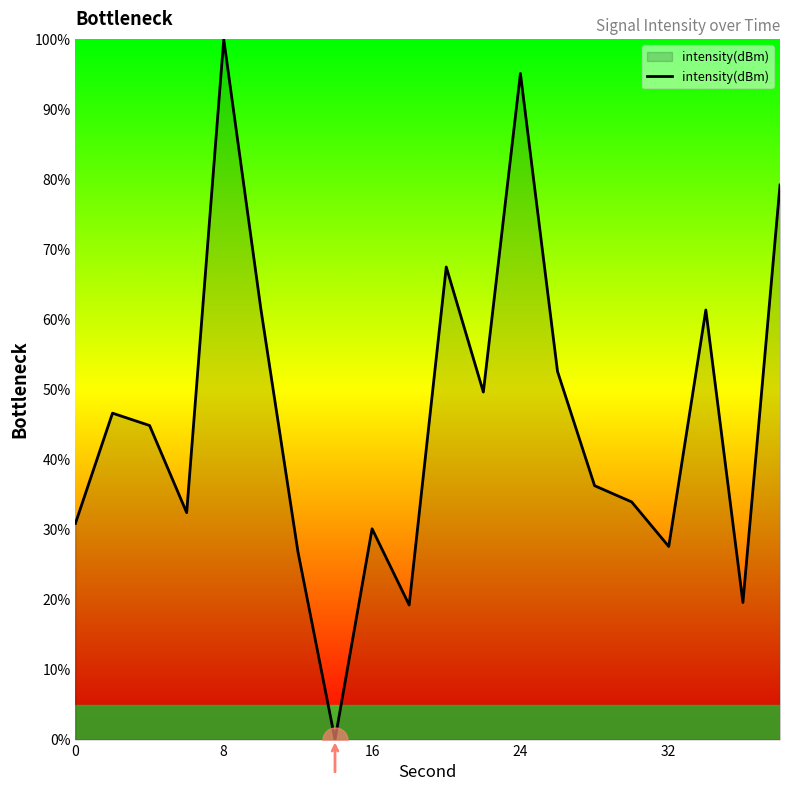

The chart shows a value of 95.1 at 24. True or false?

True